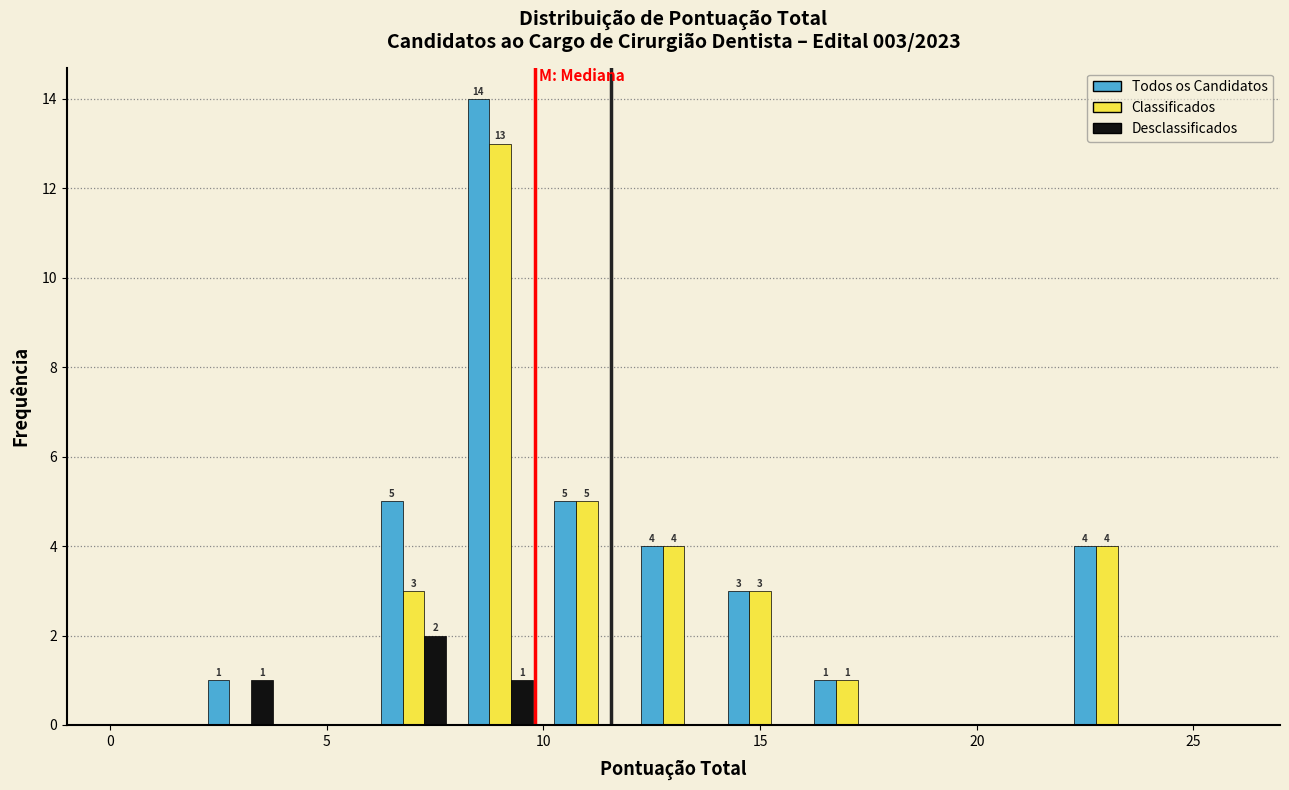

In the Classificados series, which range on the x-axis has the tallest bar?

8 to 10